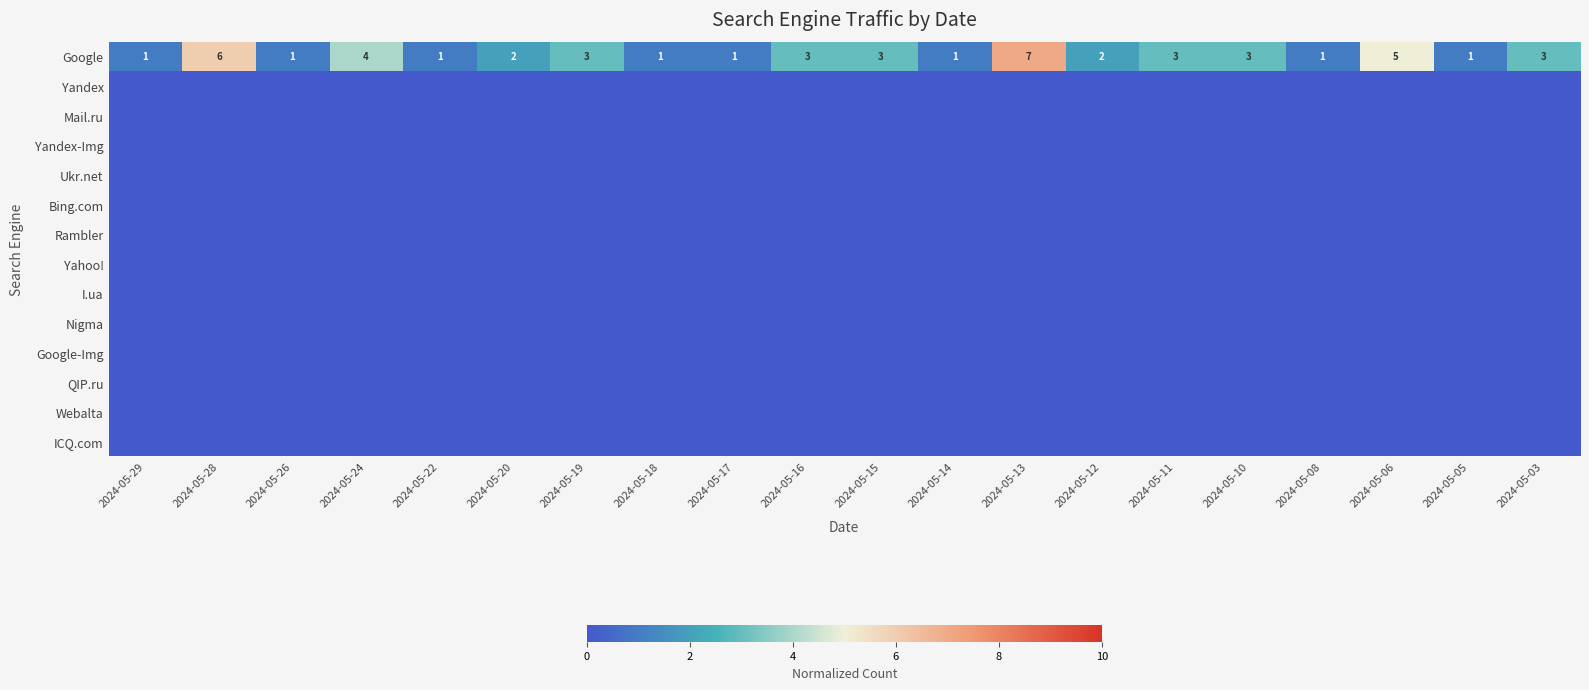

At which label does Webalta reach its peak?

2024-05-29